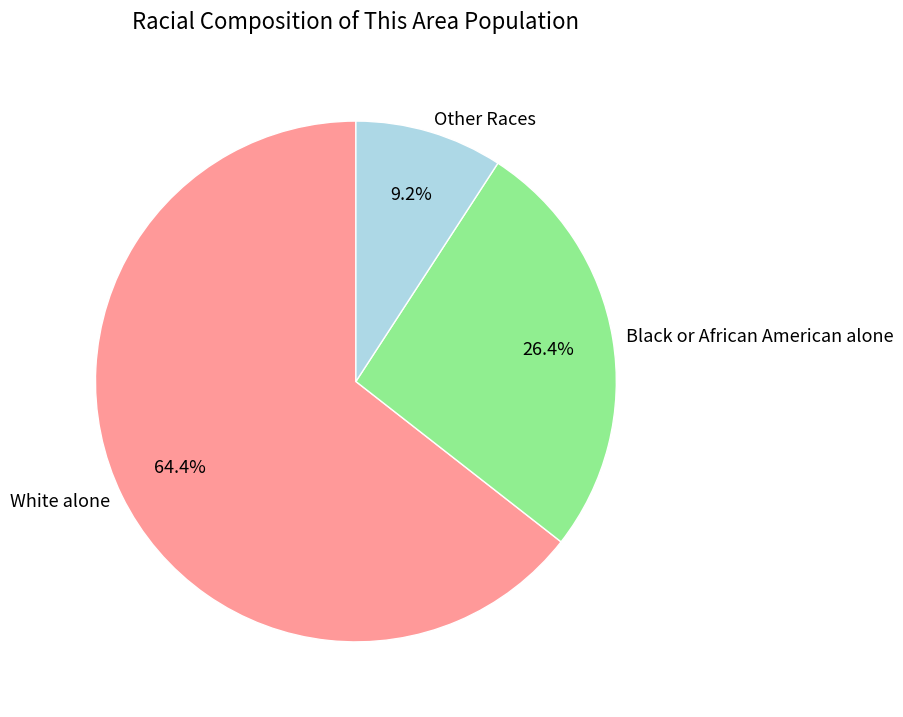

What portion of the pie excludes Black or African American alone?

73.6%